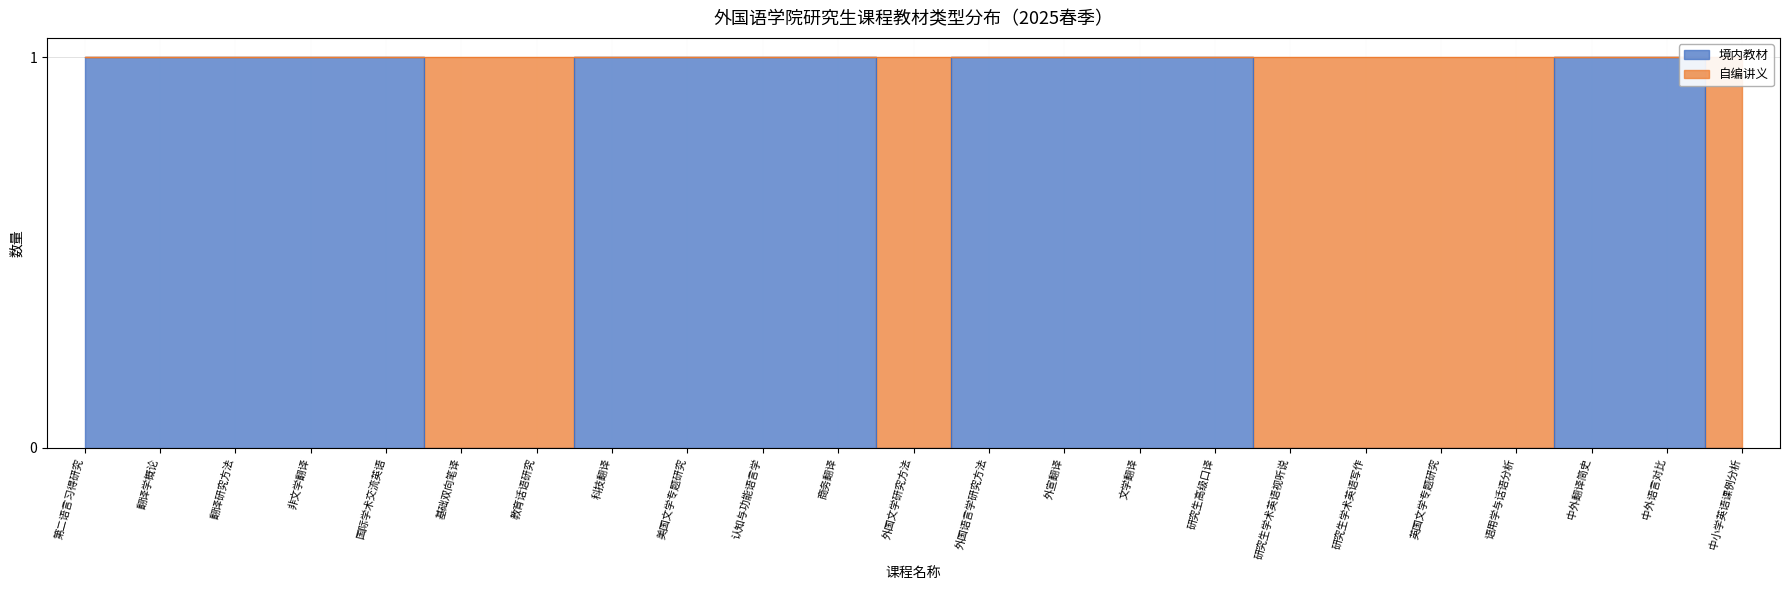

What is the label of the 6th point from the right?

研究生学术英语写作